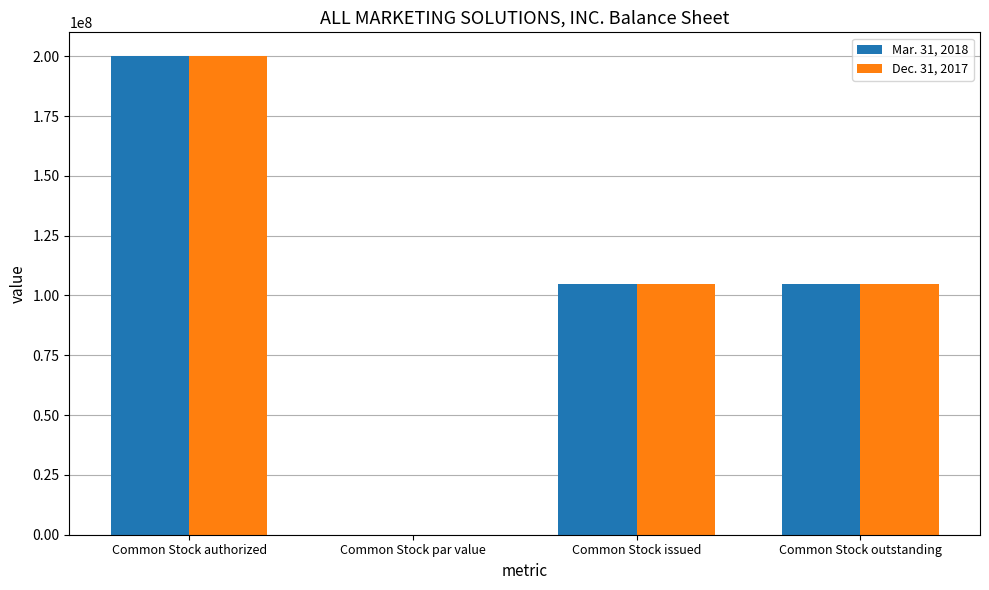

The Dec. 31, 2017 series shows 108480879.1 at Common Stock authorized. True or false?

False